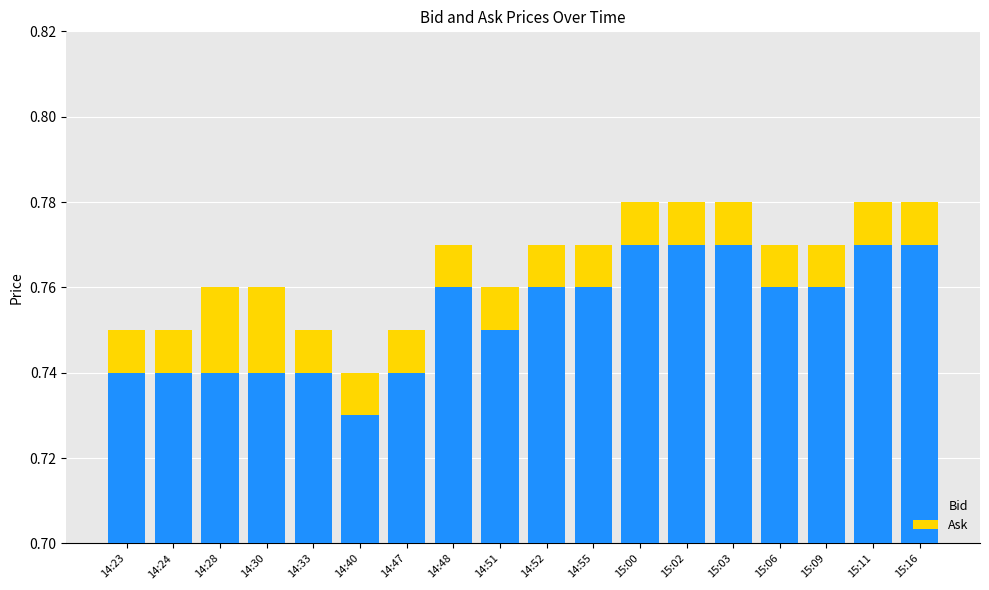

Are the bars horizontal?

No